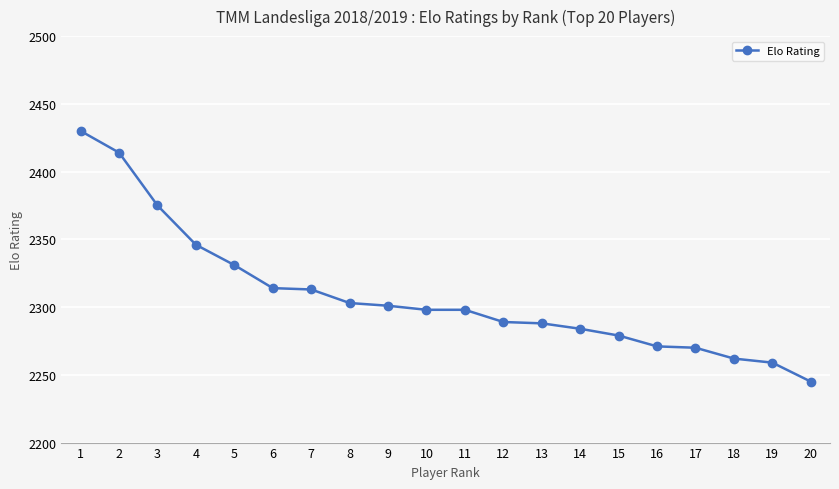

How many distinct data groups are displayed?

1